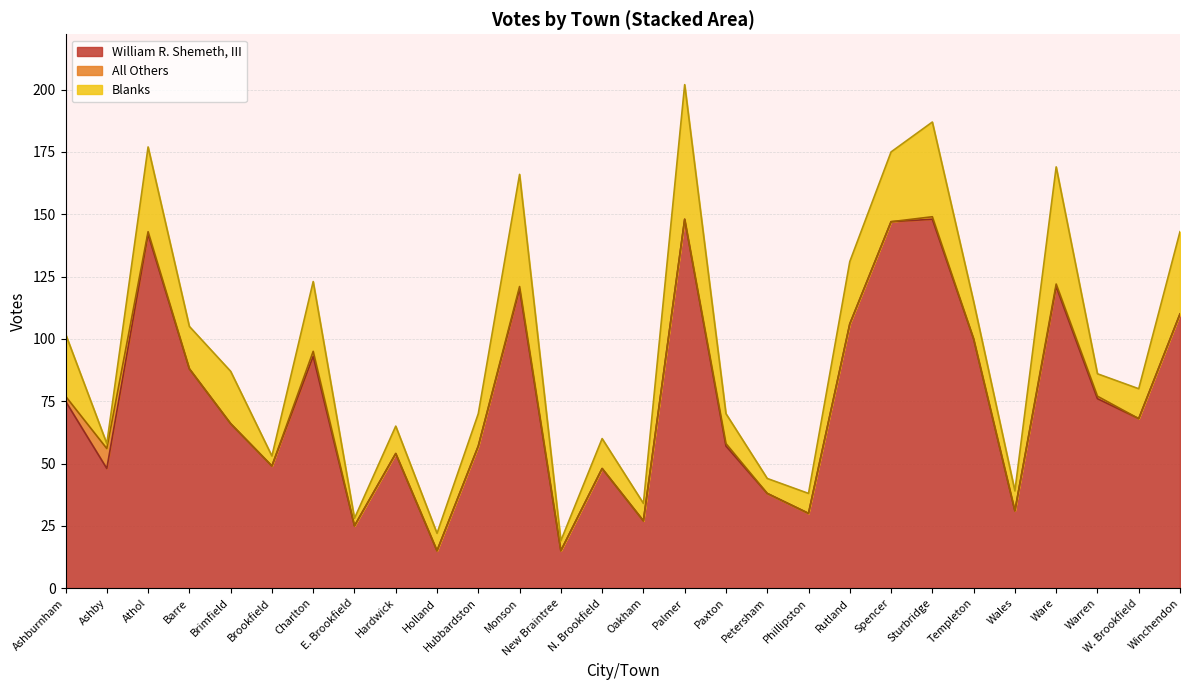

The William R. Shemeth, III series shows 45 at Templeton. True or false?

False